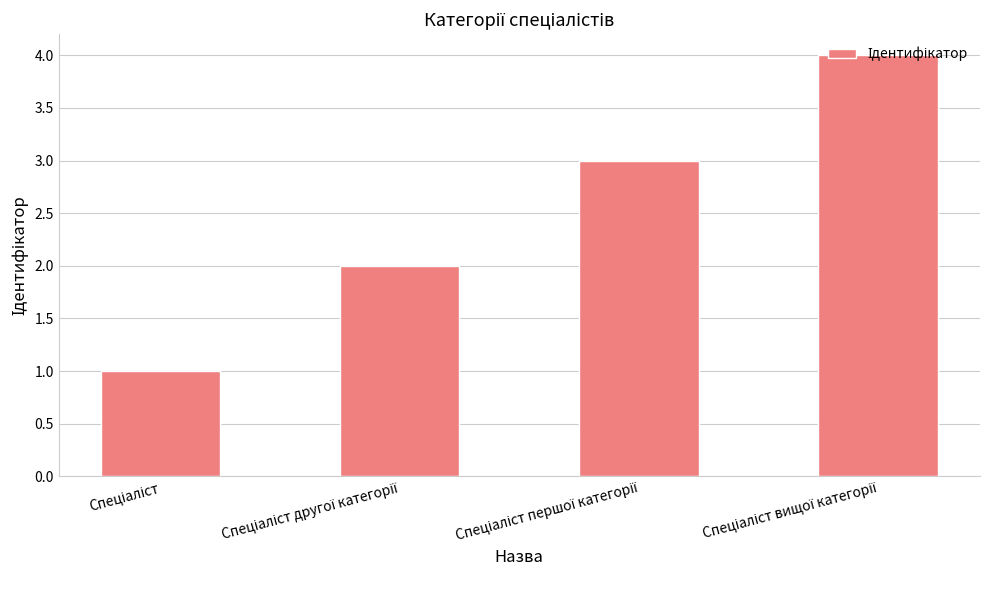

What is the difference between the second highest and minimum values?

2